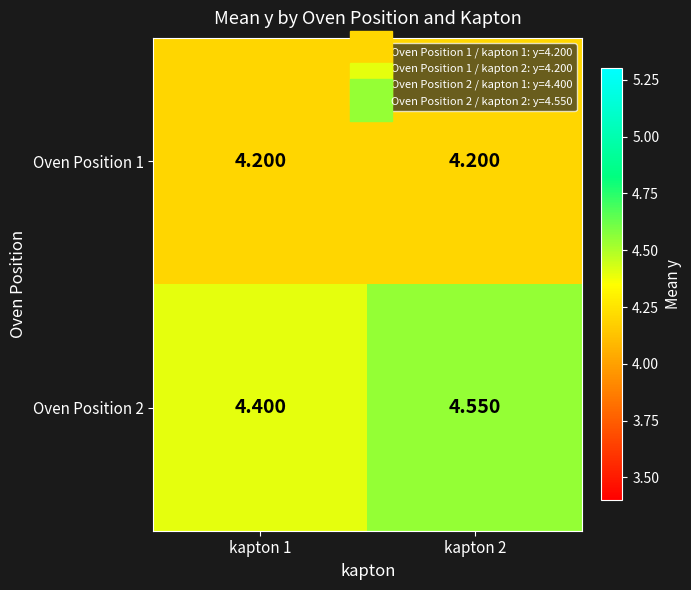

Rank the series by their average value, from highest to lowest.

Oven Position 2, Oven Position 1